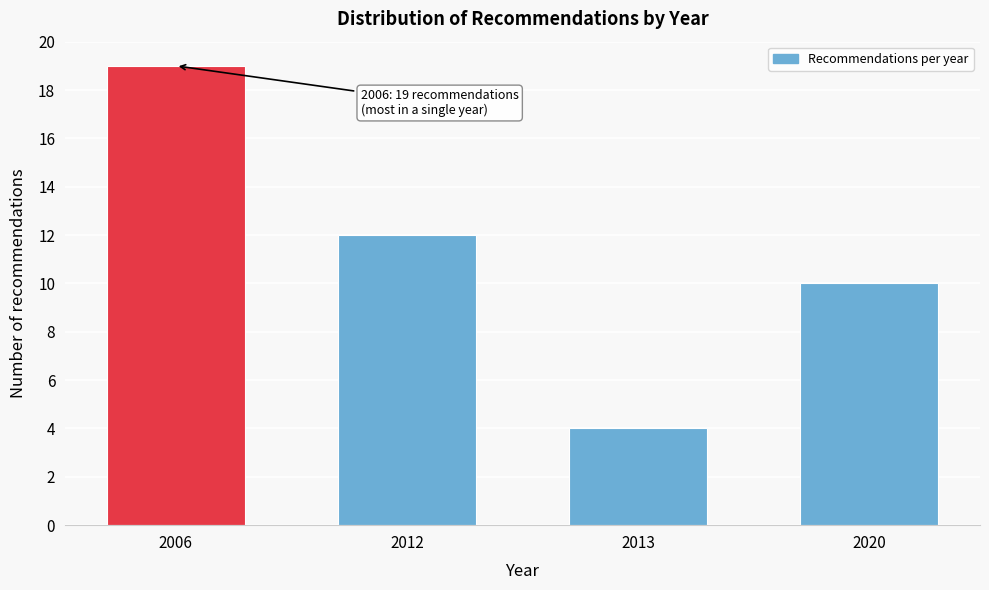

Reading left to right, what are all the values shown in this chart?

2006=19	2012=12	2013=4	2020=10